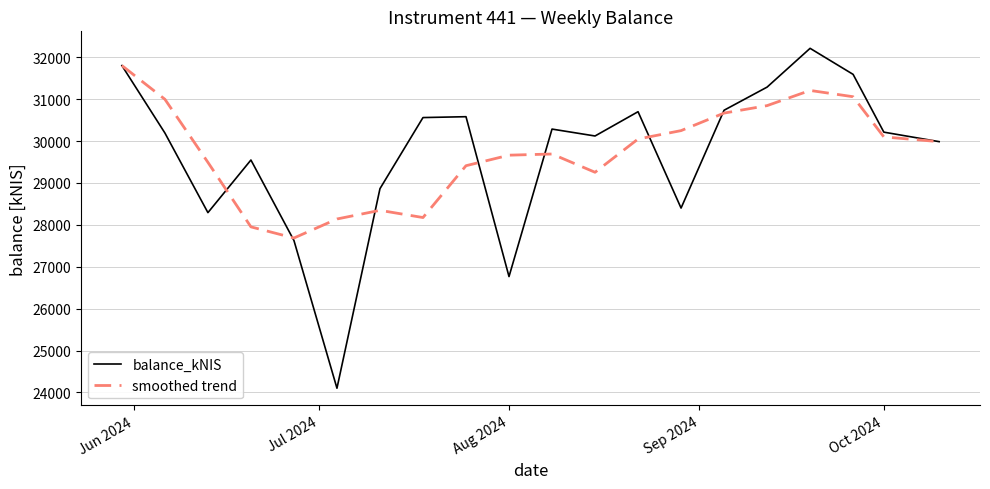

Which series has the largest range (max minus min)?

balance_kNIS